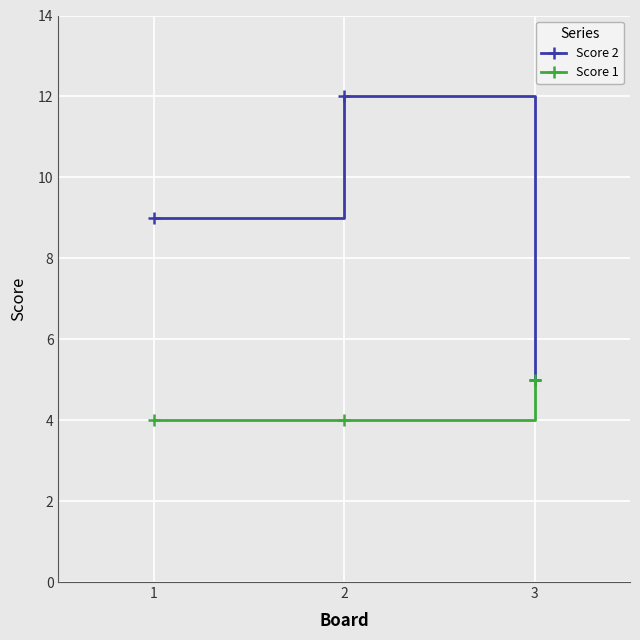

Reading right to left, what are all the values shown in this chart?

Score 2: 5	12	9
Score 1: 5	4	4